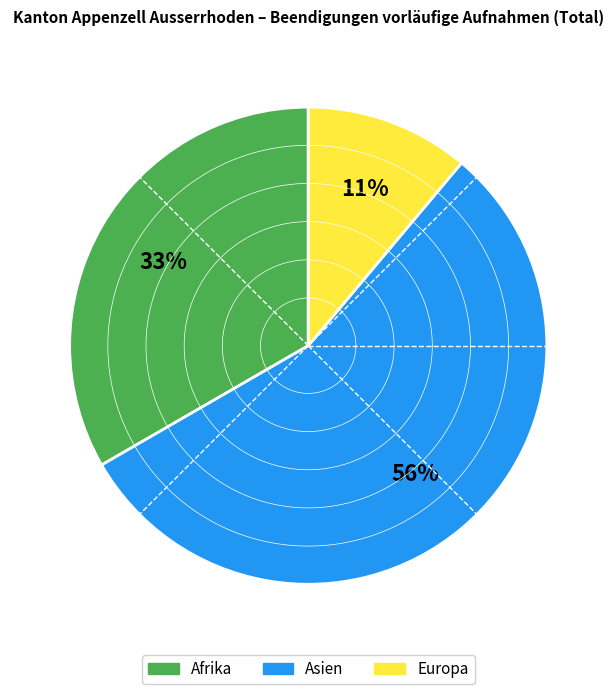

Is there a majority slice in this chart?

Yes